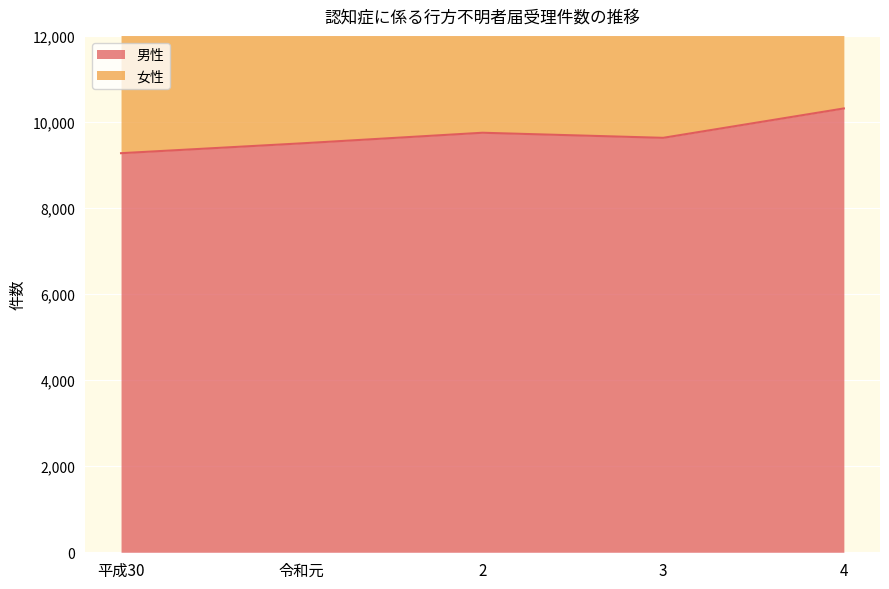

Does the chart display data point markers on the line(s)?

No